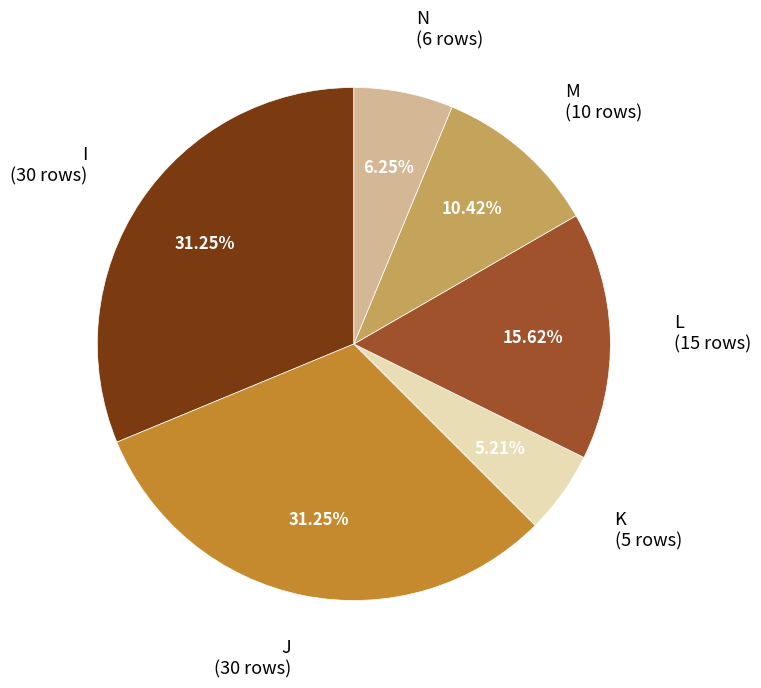

Does any single category account for the majority?

No